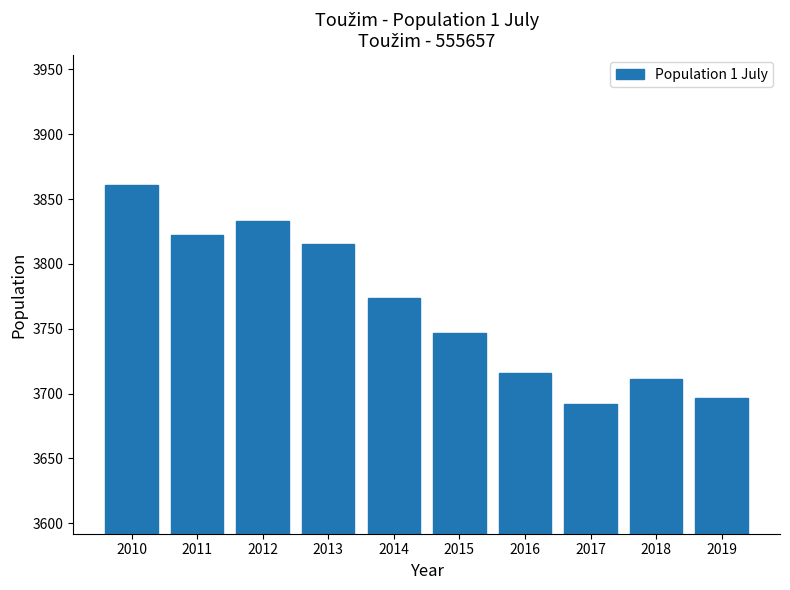

Reading right to left, list all the values displayed in this chart.

3697	3711	3692	3716	3747	3774	3815	3833	3822	3861